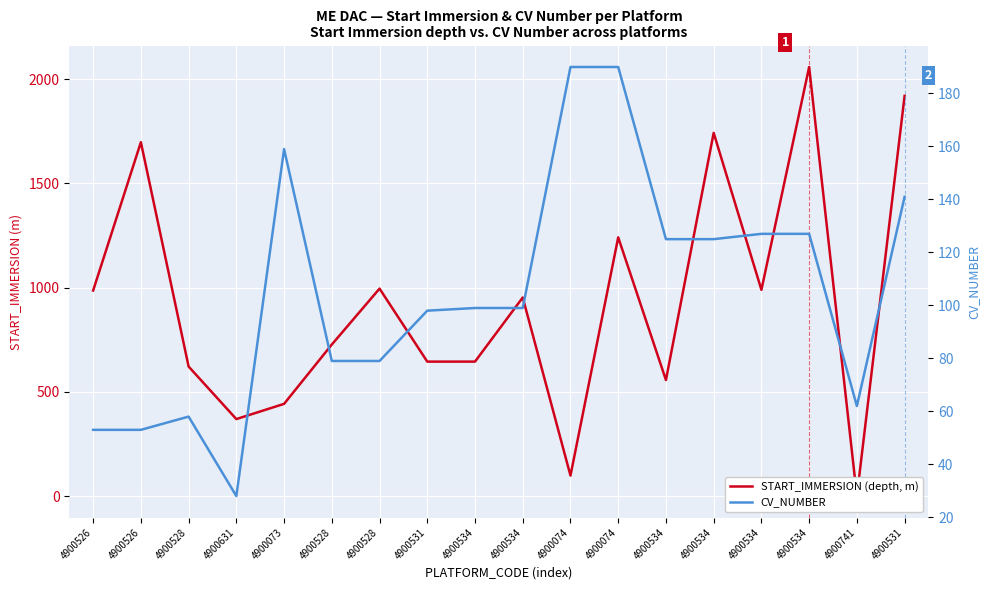

List the series in order of their peak value, highest first.

START_IMMERSION (depth, m), CV_NUMBER